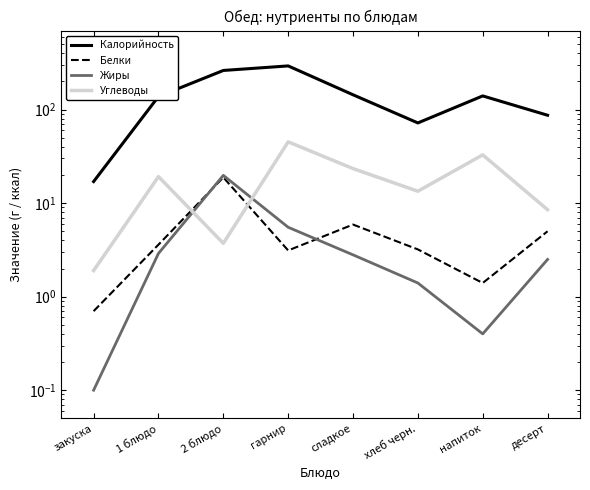

At how many categories does at least one series exceed 96?

5